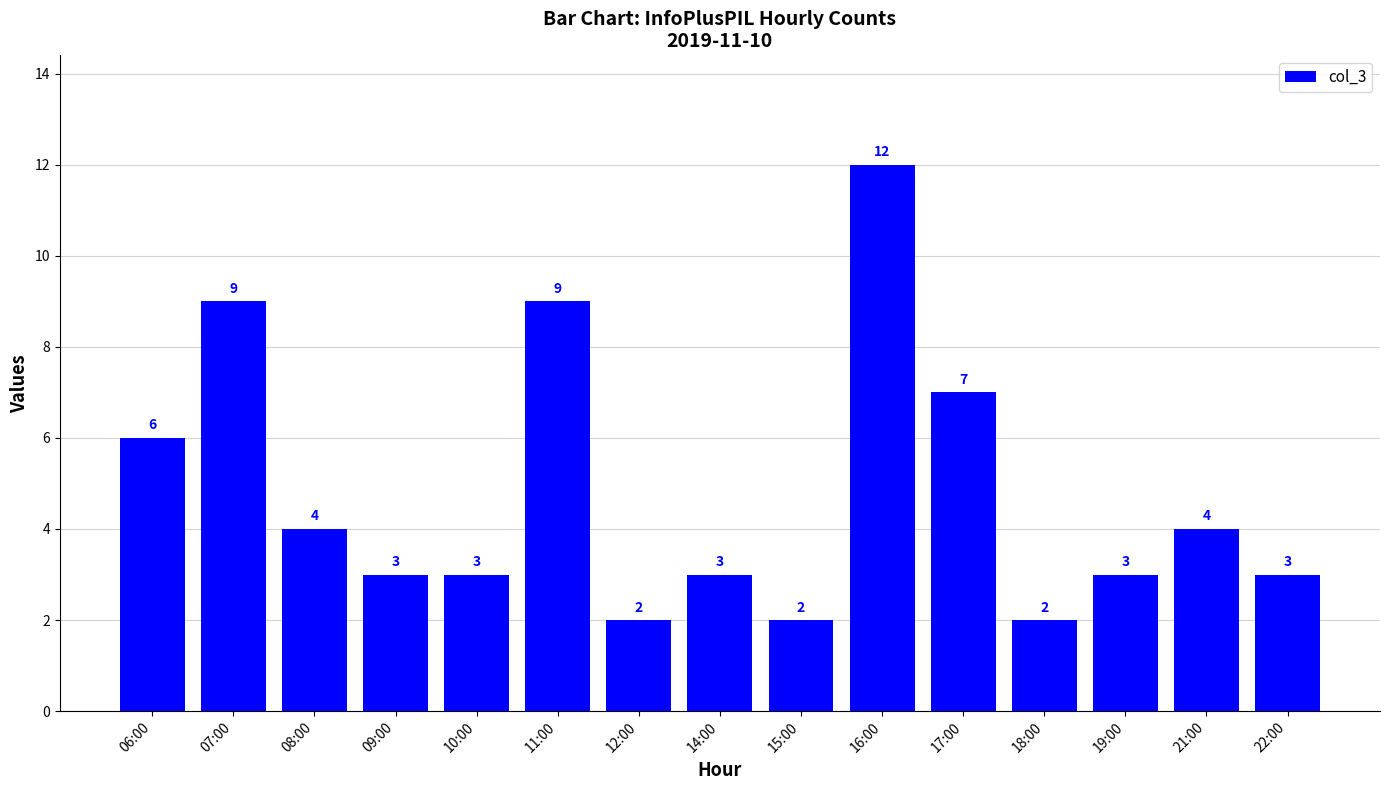

Approximately how many times larger is the value at 08:00 compared to 14:00?

1.3